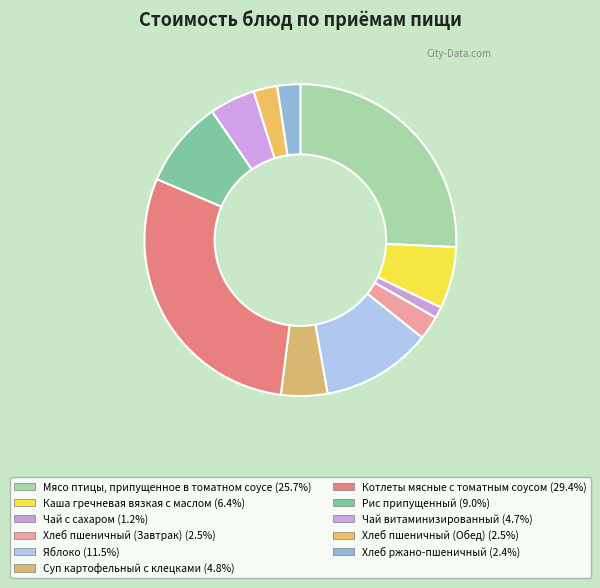

How much of the chart is everything except Хлеб пшеничный (Обед)?

97.5%